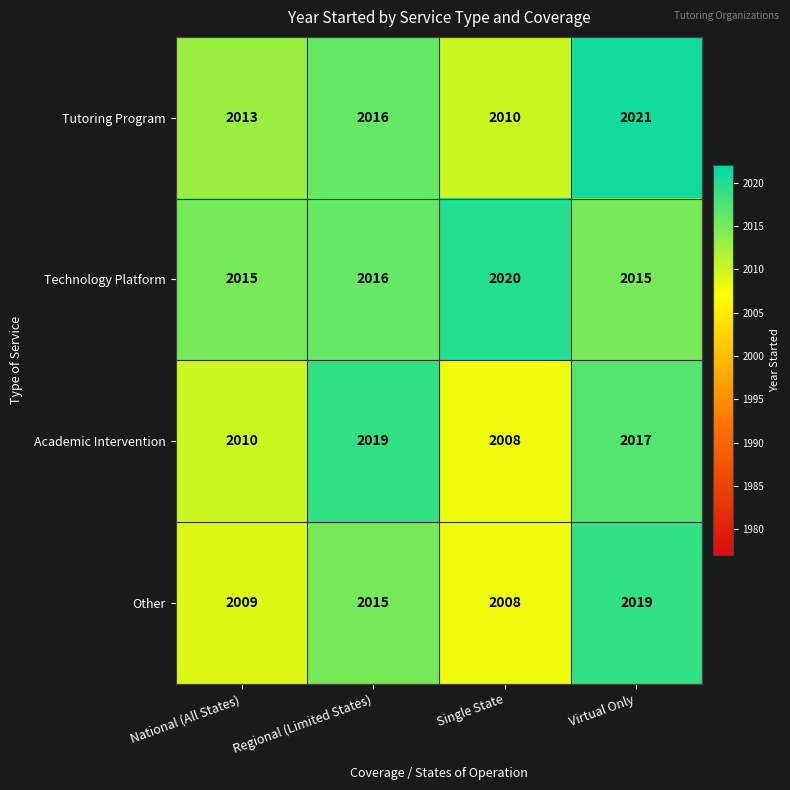

Is the value of Tutoring Program at Regional (Limited States) greater than the value of Technology Platform at Single State?

No